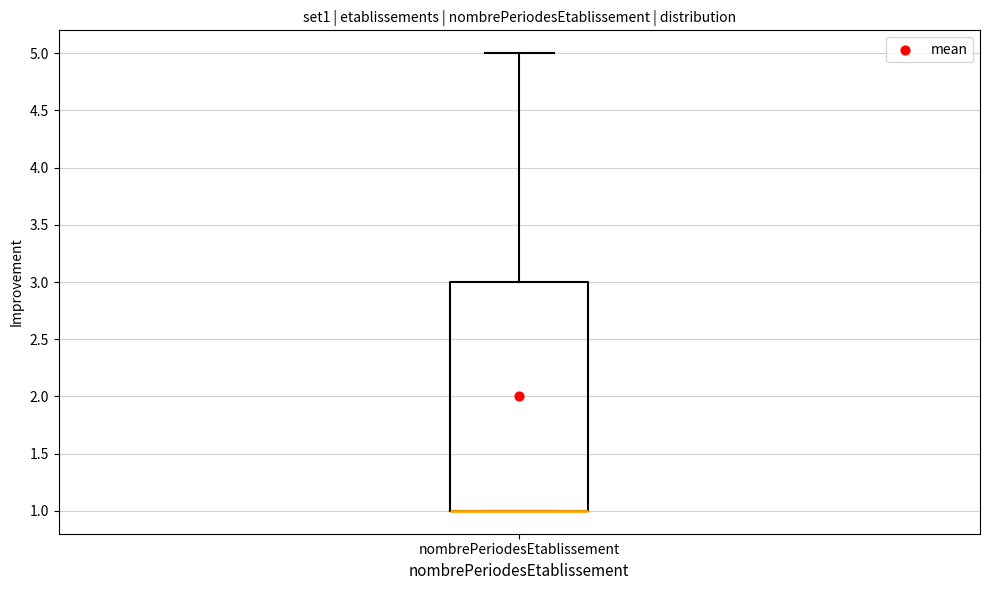

Read this box plot against the y-axis: the position of the median line, the range covered by the box, and the ends of both whiskers. The values are not printed on the chart, so give them approximately, as read against the axis.

median 1 (drawn on the box's lower edge), box 1 to 3, whiskers 1 to 5